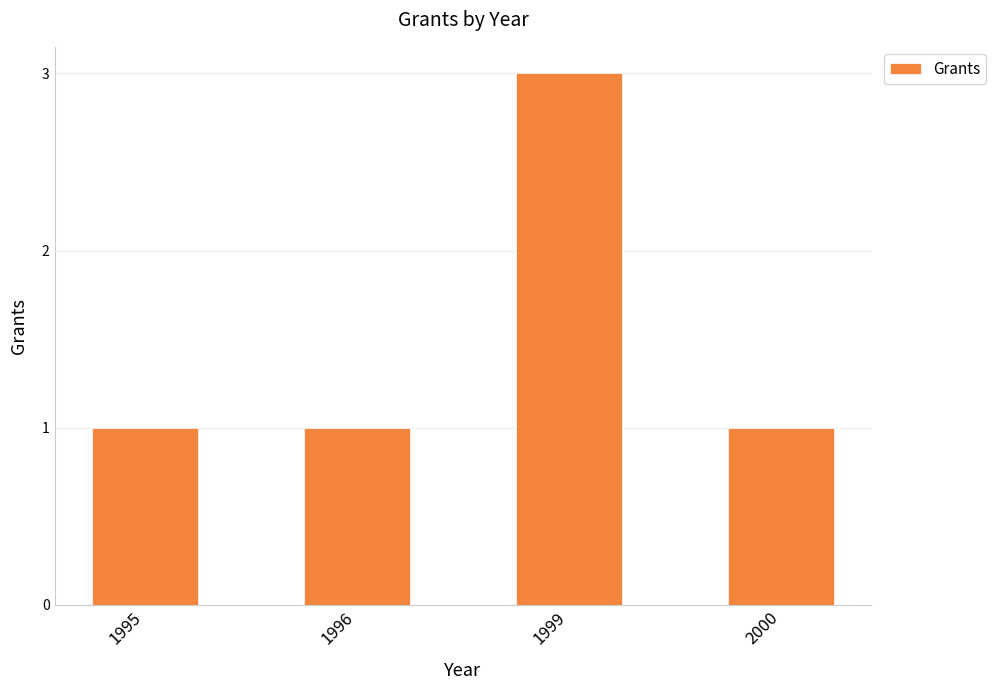

What is the difference between the values at 1995 and 1999?

2